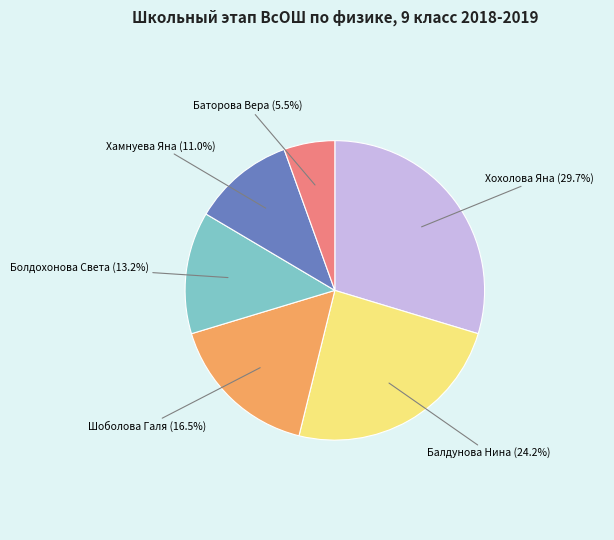

Is it true that Хохолова Яна is 19% of the pie?

False